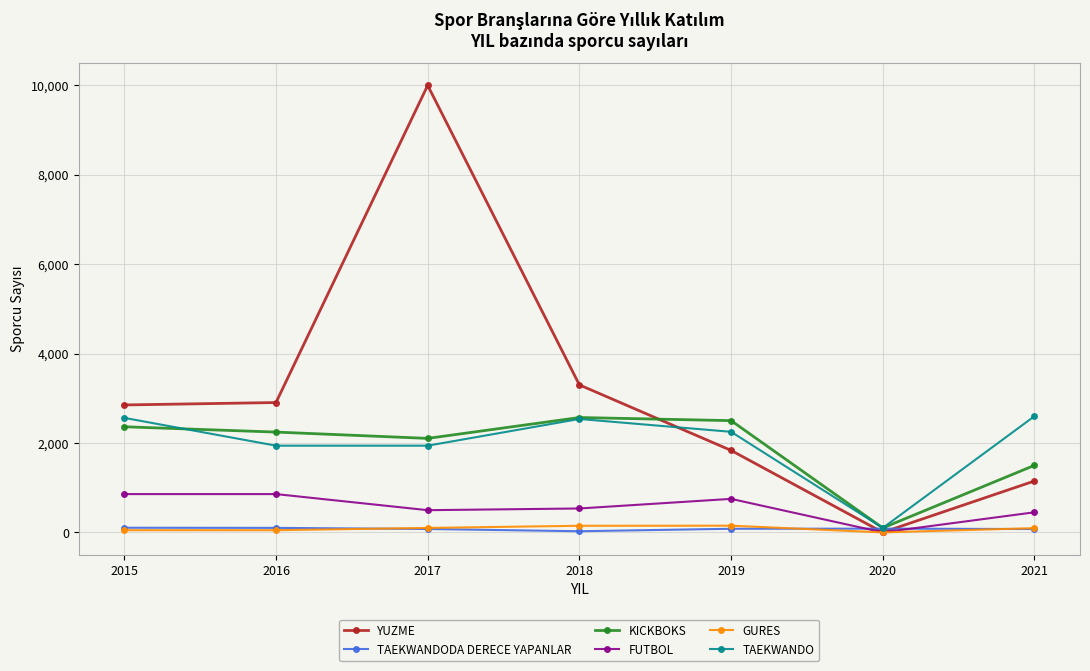

True or false: KICKBOKS has more than 2 interior local peaks.

False